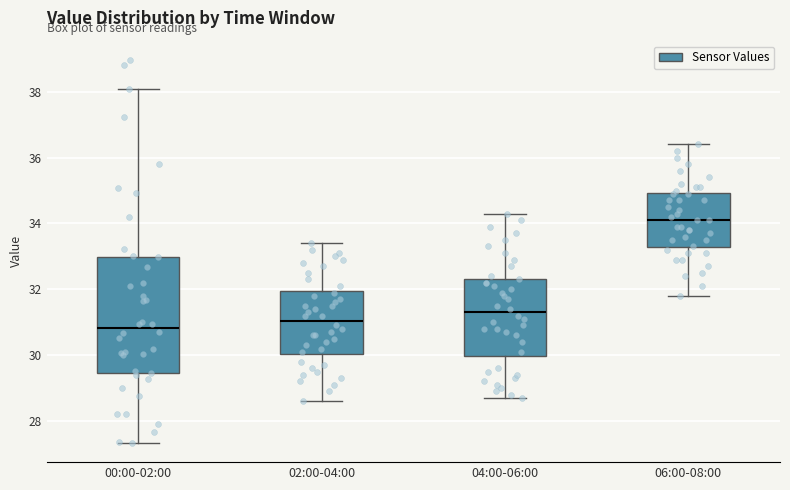

Where is the lower edge of the box for 06:00-08:00 on the y-axis? The values are not printed on the chart, so give them approximately, as read against the axis.

33.2